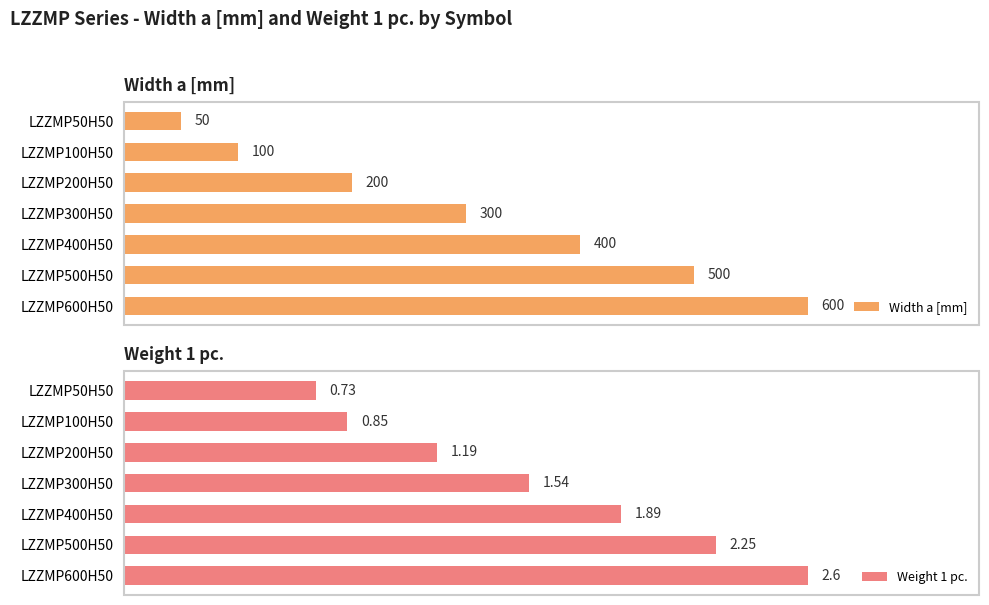

List the labels in order of Width a [mm] value, largest first.

LZZMP600H50, LZZMP500H50, LZZMP400H50, LZZMP300H50, LZZMP200H50, LZZMP100H50, LZZMP50H50